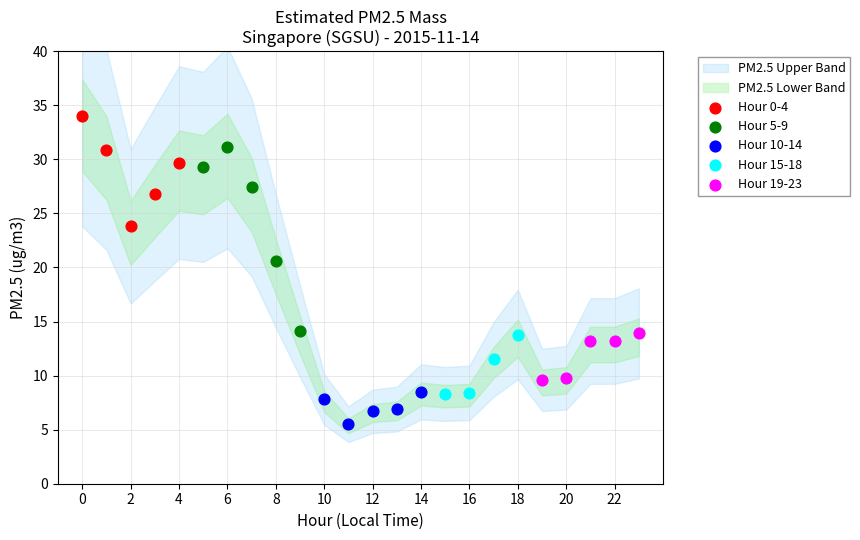

Which series has the largest Y range (max minus min)?

Hour 5-9